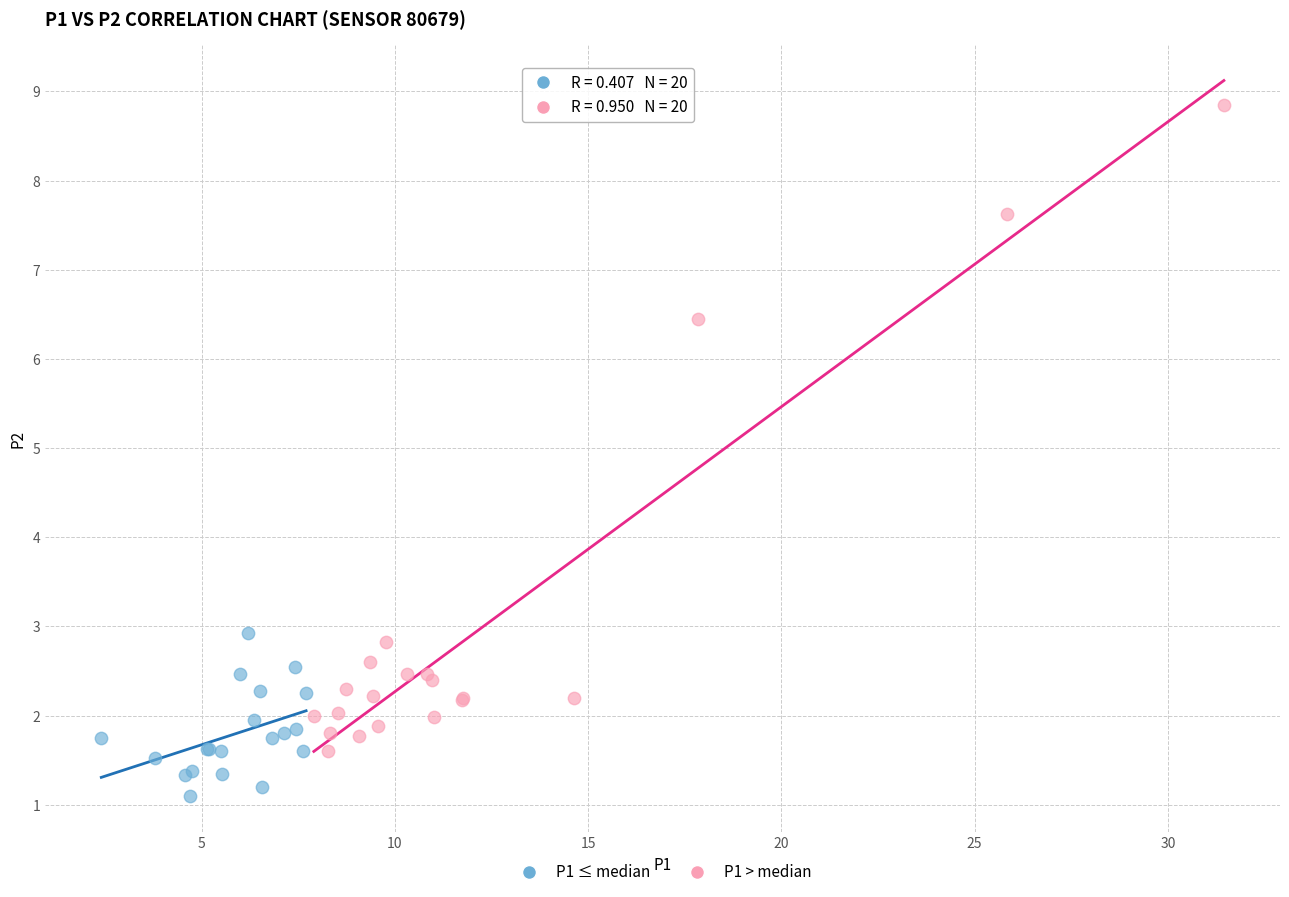

What are all the series names shown in the legend?

P1 ≤ median, P1 > median